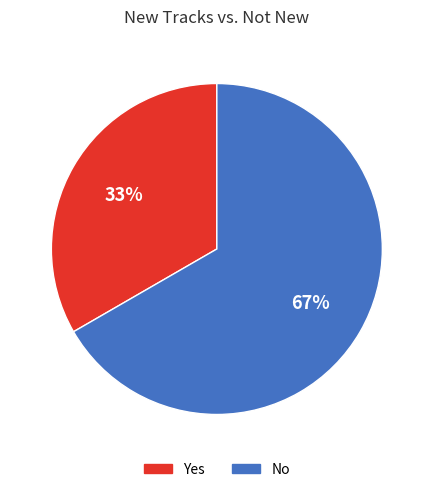

To the nearest percent, what is the combined percentage of Yes and No?

100%